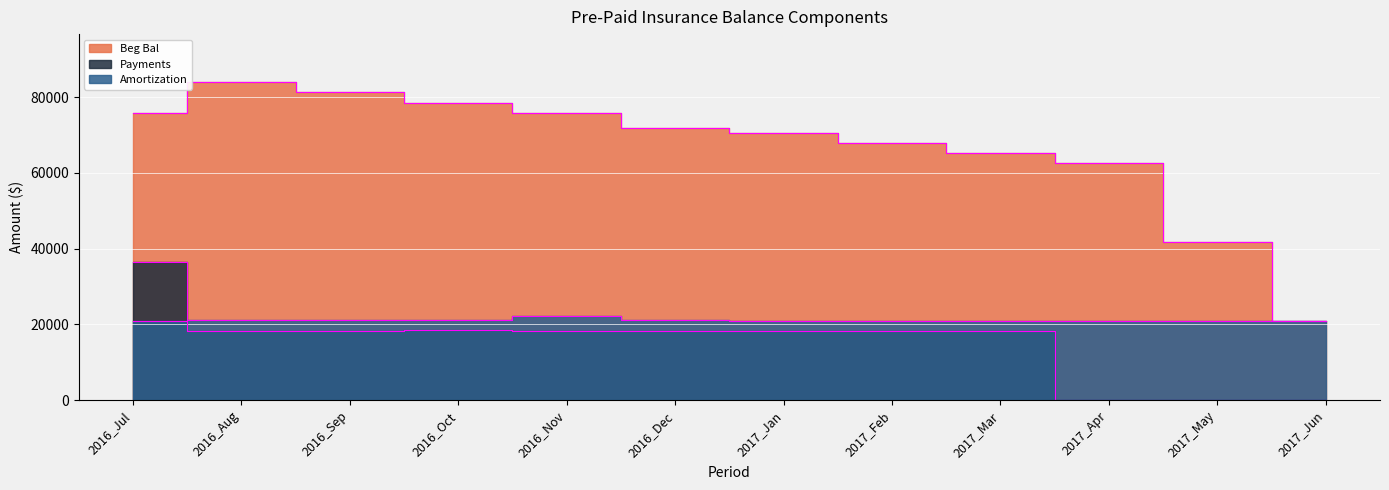

Reading left to right, list all the values displayed in this chart.

Beg Bal: 2016_Jul=75813.1	2016_Aug=84020.5	2016_Sep=81265.2	2016_Oct=78511.3	2016_Nov=75865.5	2016_Dec=71907.7	2017_Jan=70465.9	2017_Feb=67874.1	2017_Mar=65282.2	2017_Apr=62690.4	2017_May=41793.6	2017_Jun=20896.8
Payments: 2016_Jul=36438.0	2016_Aug=18305.0	2016_Sep=18305.0	2016_Oct=18488.0	2016_Nov=18305.0	2016_Dec=18305.0	2017_Jan=18305.0	2017_Feb=18305.0	2017_Mar=18305.0	2017_Apr=0.0	2017_May=0.0	2017_Jun=0.0
Amortization: 2016_Jul=20949.2	2016_Aug=21060.3	2016_Sep=21058.8	2016_Oct=21241.9	2016_Nov=22262.8	2016_Dec=21058.8	2017_Jan=20896.8	2017_Feb=20896.8	2017_Mar=20896.8	2017_Apr=20896.8	2017_May=20896.8	2017_Jun=20896.8